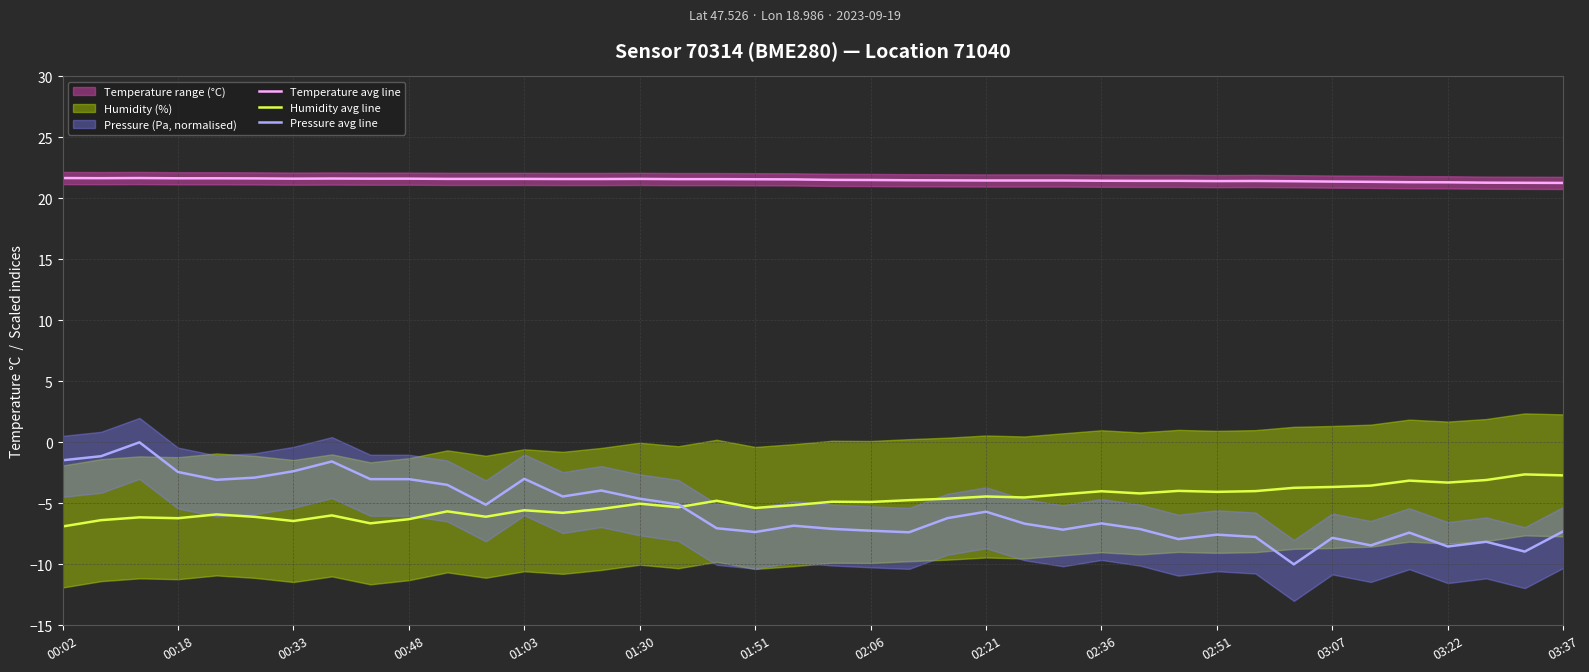

Where is Pressure avg line nearest to the value -5?

16